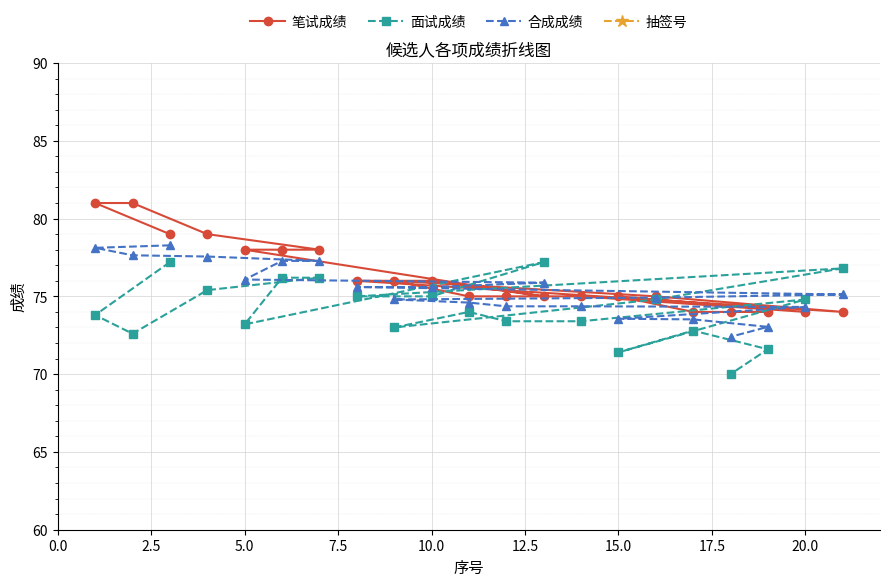

What are all the series names shown in the legend?

笔试成绩, 面试成绩, 合成成绩, 抽签号